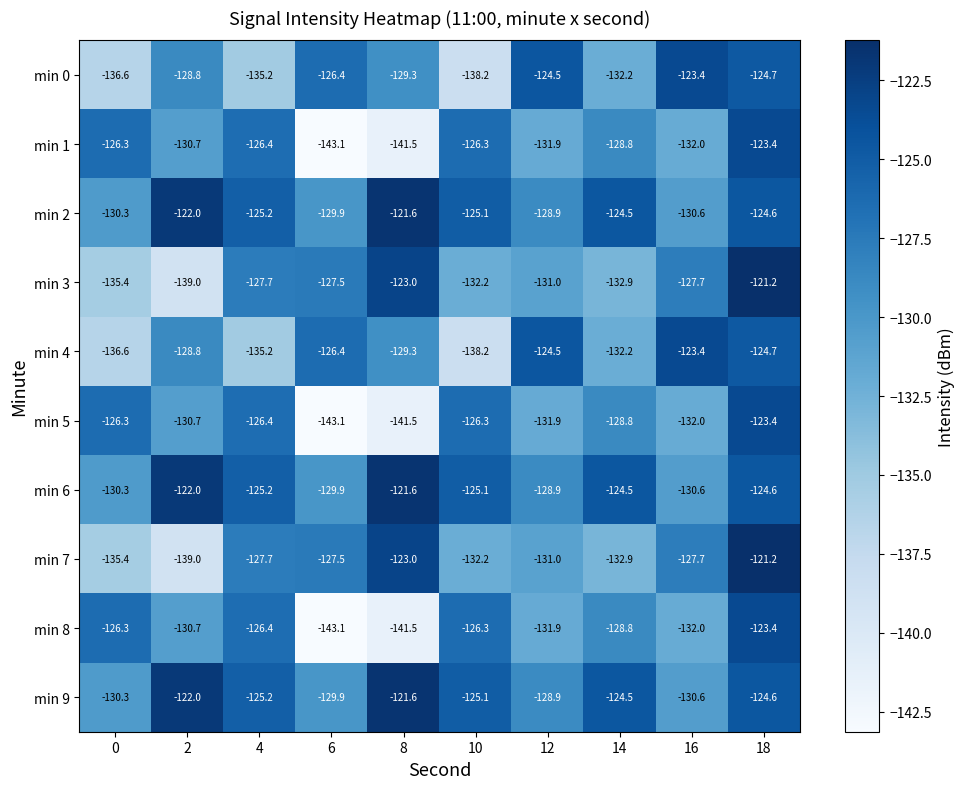

What is the smallest value displayed?

-143.1